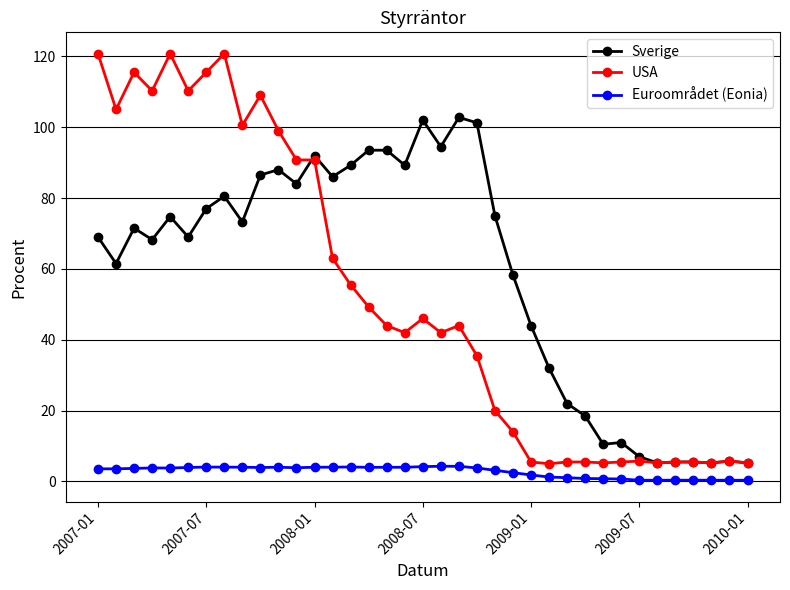

Which series has the largest range (max minus min)?

USA